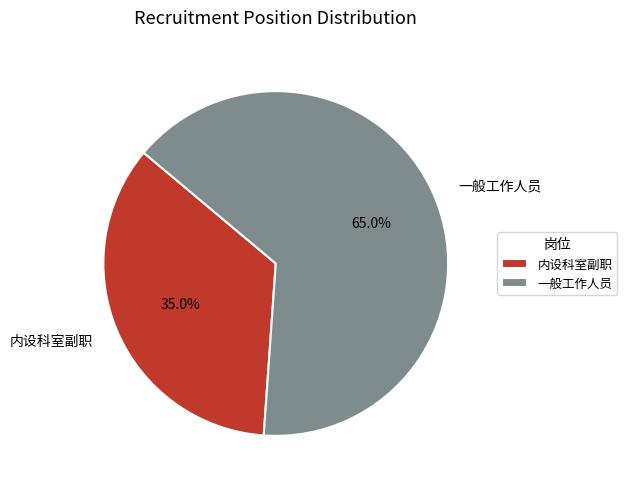

To the nearest percent, what is the combined percentage of 内设科室副职 and 一般工作人员?

100%